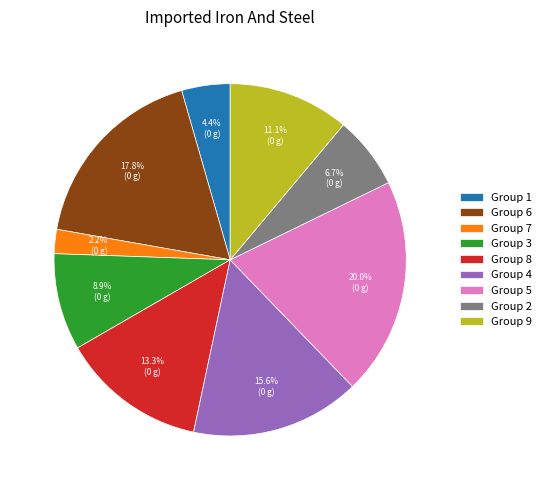

To the nearest percent, what is the average slice percentage?

11%